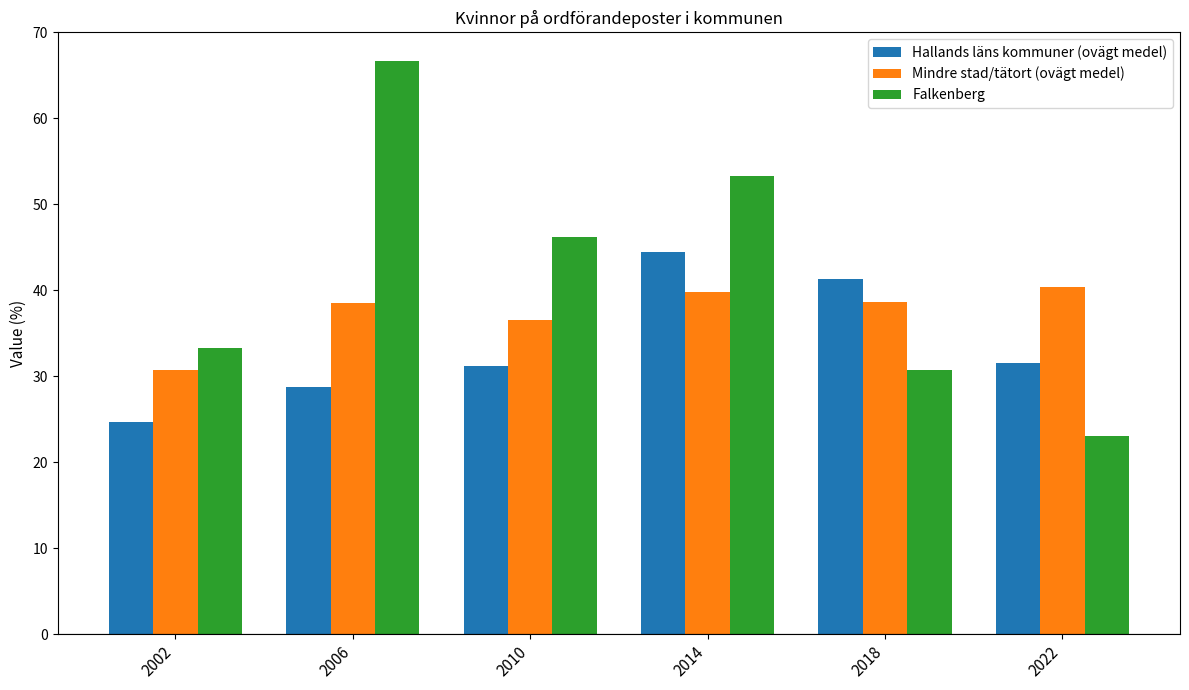

What is the average value of the Mindre stad/tätort (ovägt medel) series?

37.4